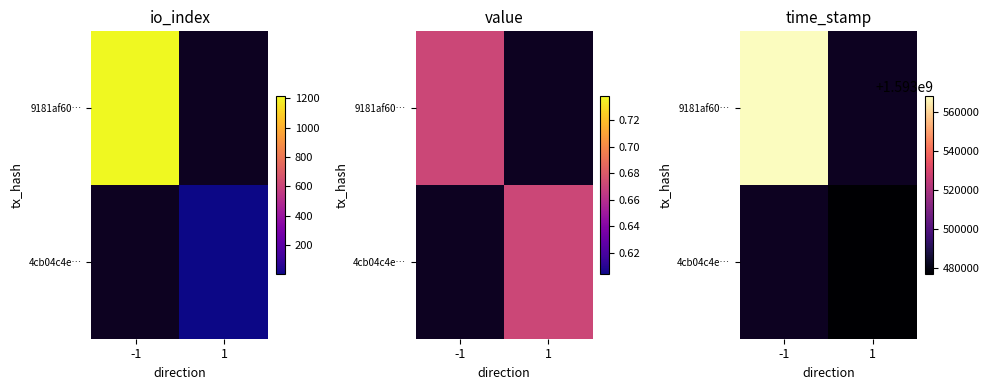

Count the number of data series in this chart.

2